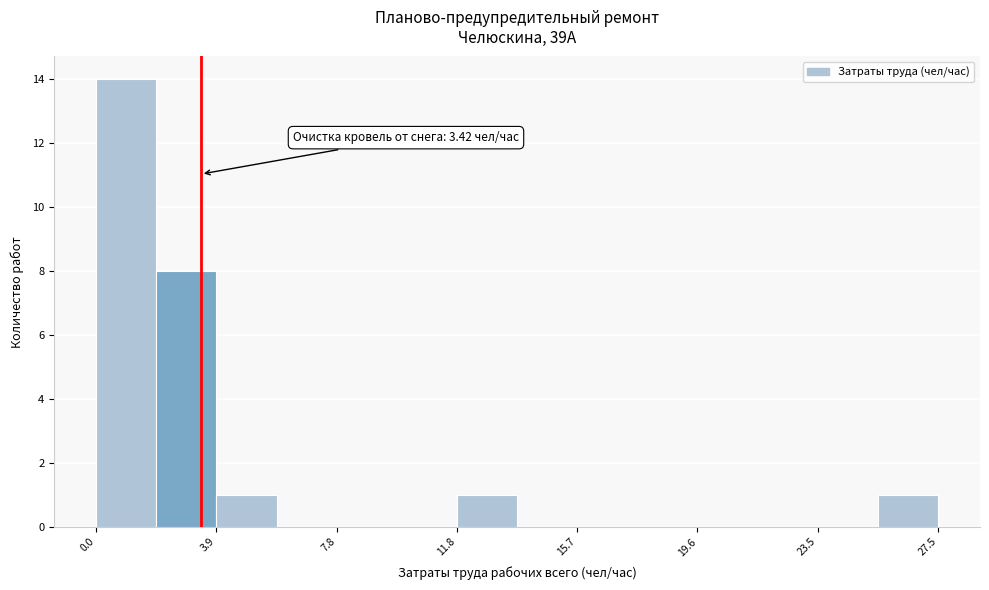

Read against the x-axis, roughly where is the centre of the tallest bar?

1.0